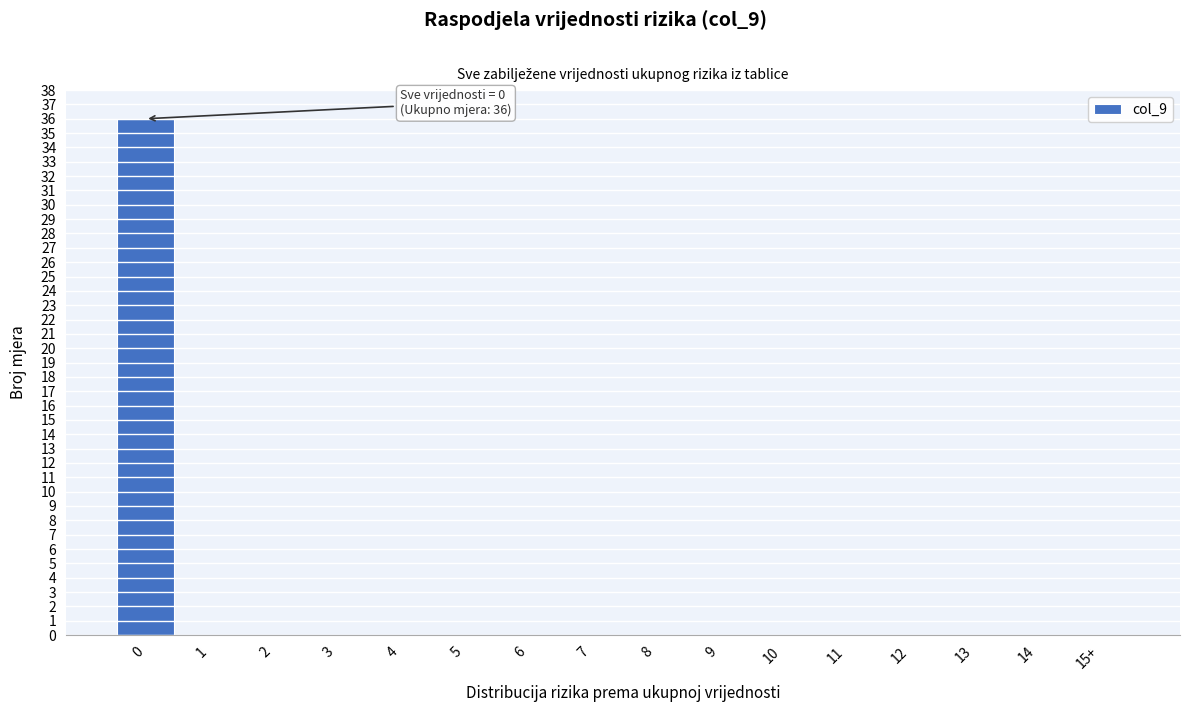

Reading left to right, list all the values displayed in this chart.

0=36	1=0	2=0	3=0	4=0	5=0	6=0	7=0	8=0	9=0	10=0	11=0	12=0	13=0	14=0	15+=0